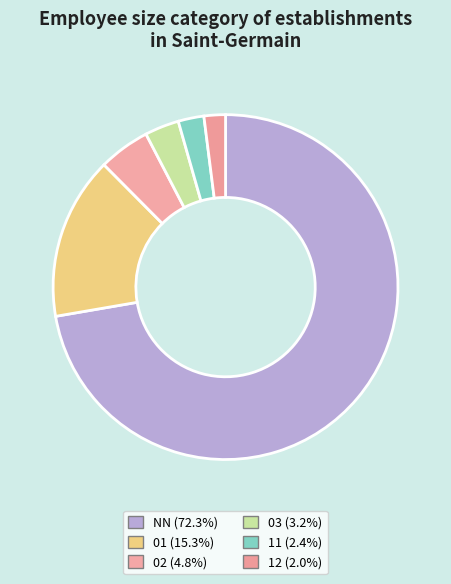

True or false: NN accounts for 72% of the total.

True